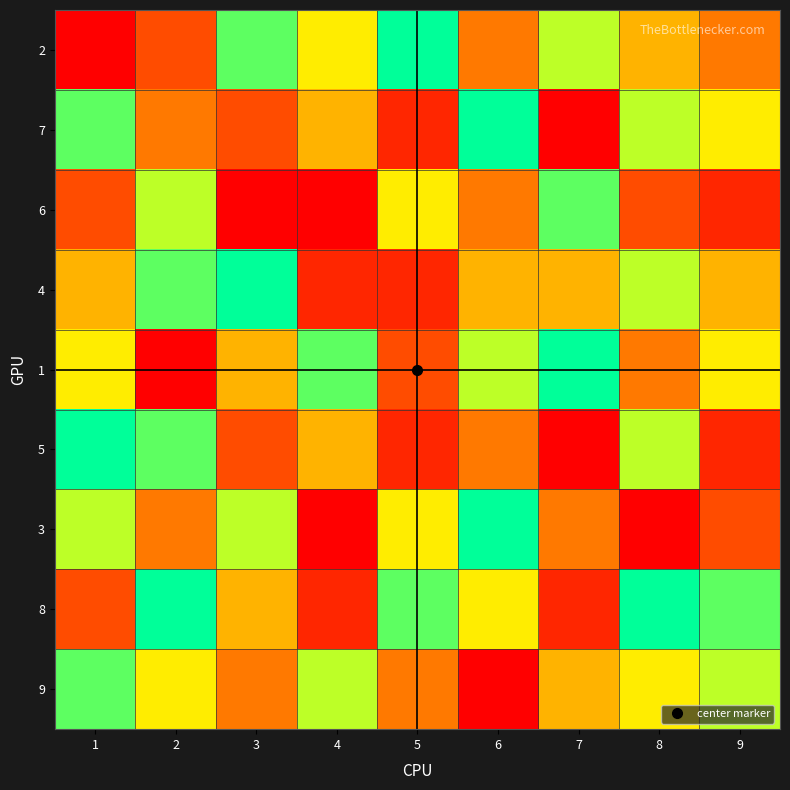

How many series are shown in this chart?

9